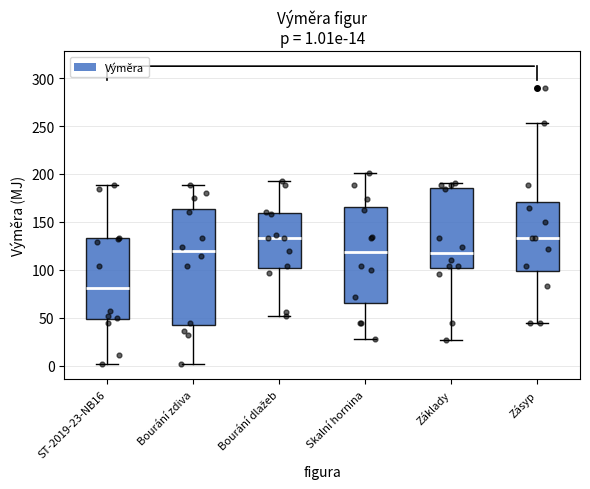

Which box's median line is the lowest?

ST-2019-23-NB16